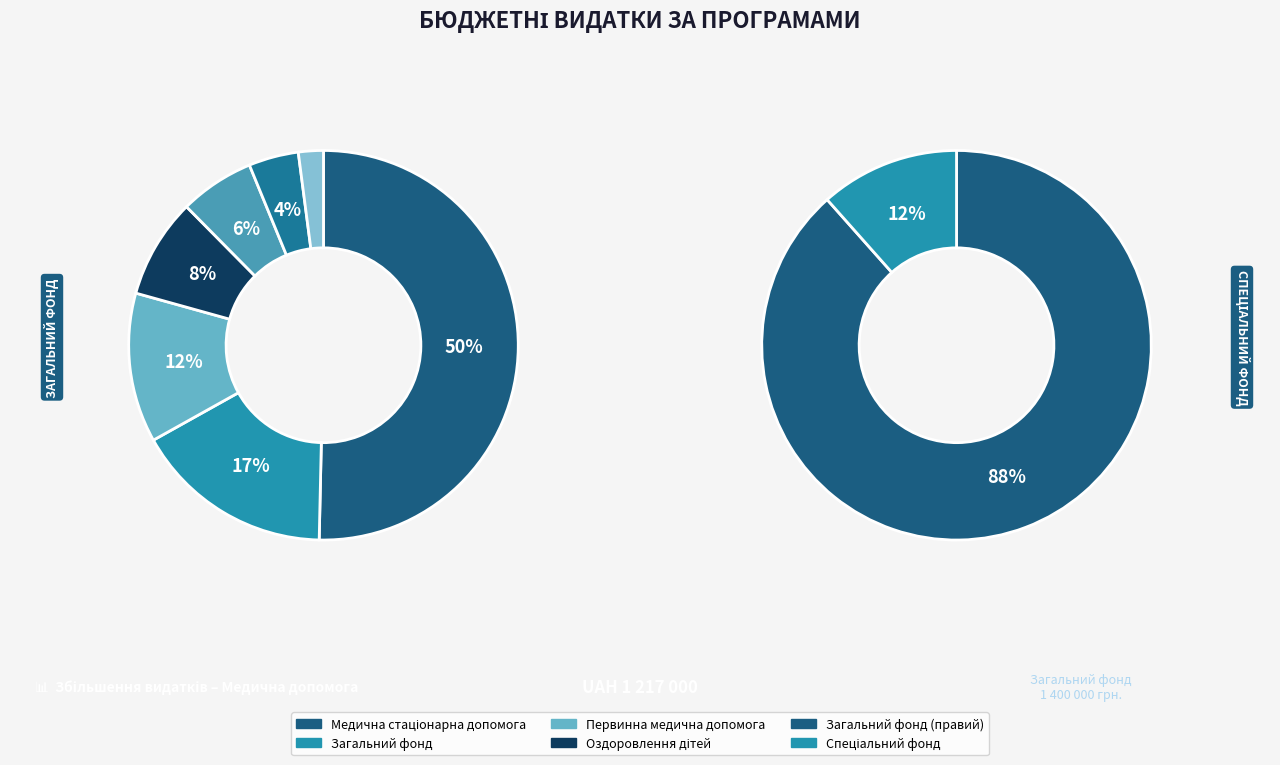

Is it true that Інші заходи у сфері соціального захисту is 0% of the pie?

True